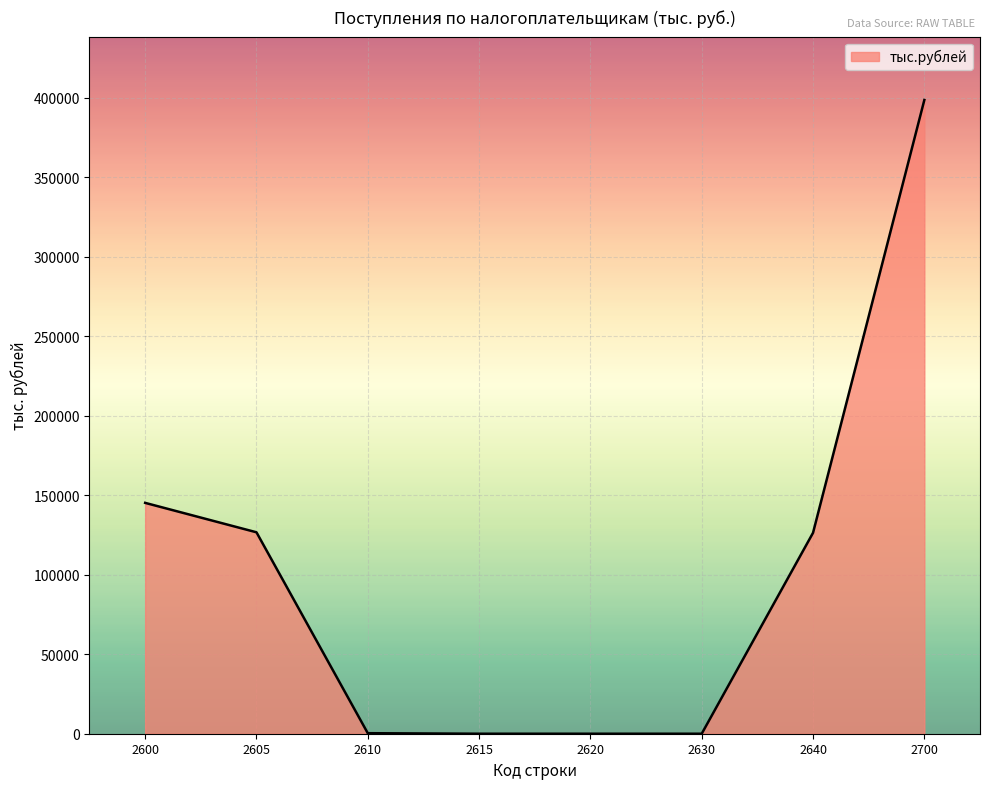

What is the difference between the second highest and second lowest values?

145206